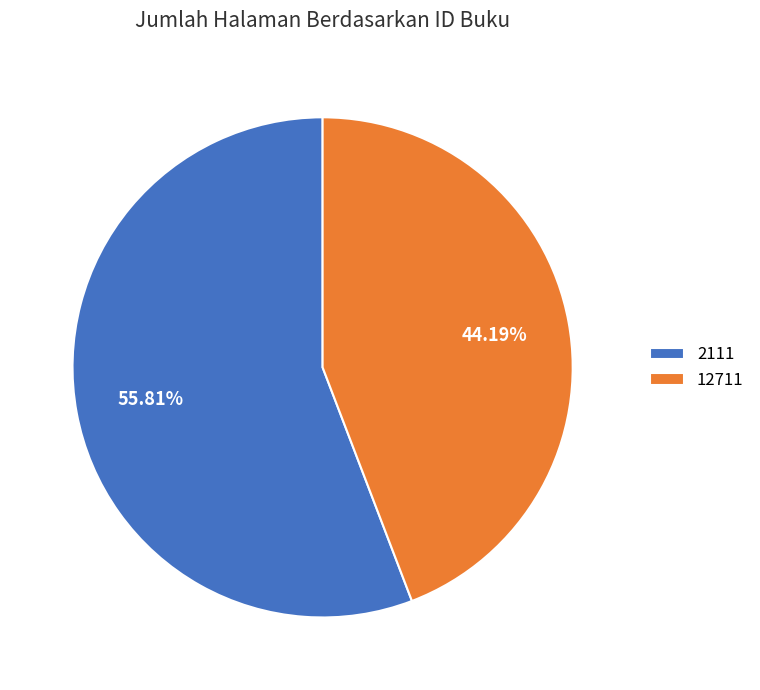

The 2111 slice represents 50% of the pie. True or false?

False